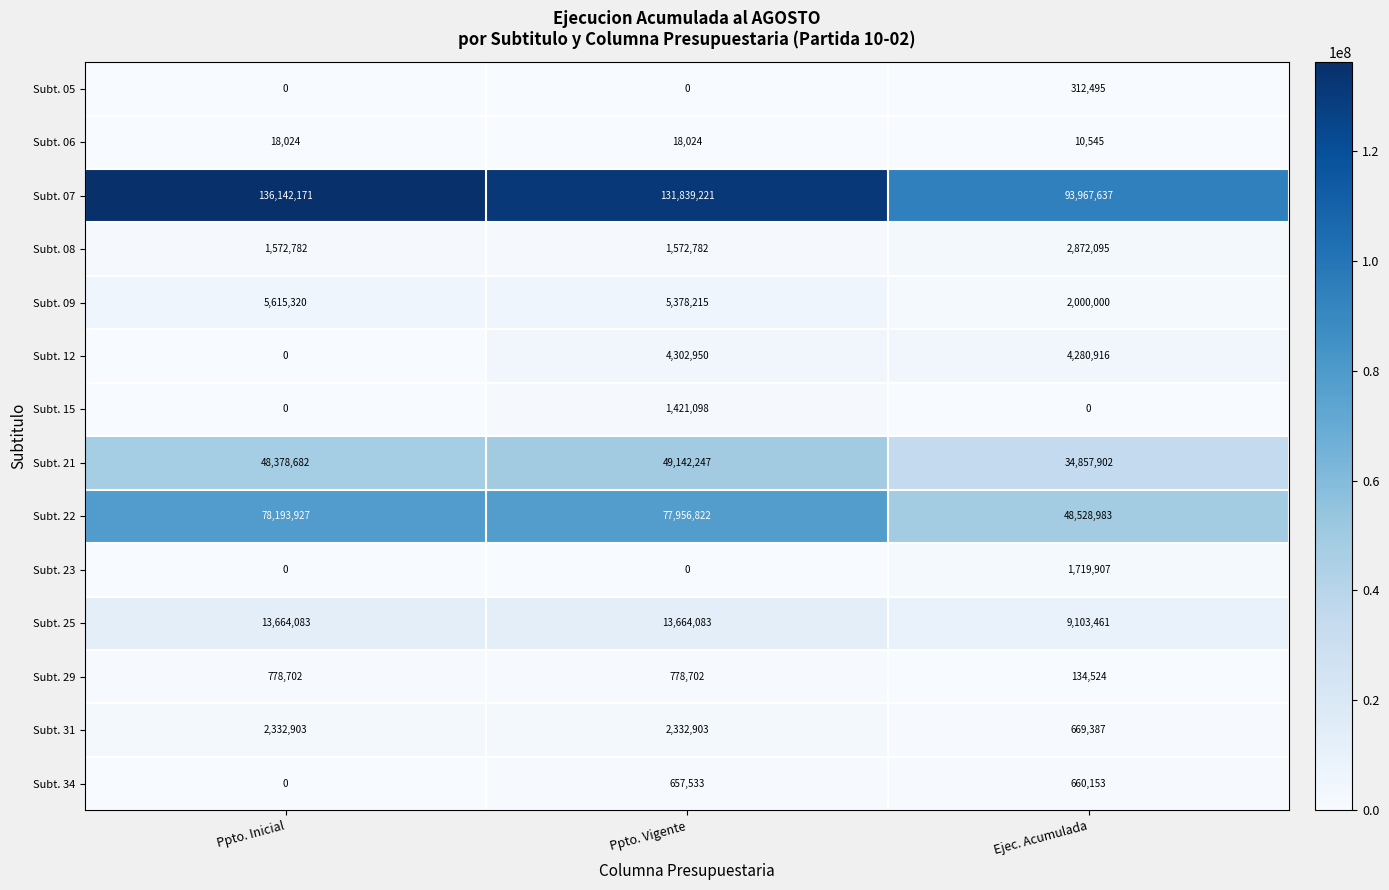

At which category is the sum across all series the highest?

Ppto. Vigente